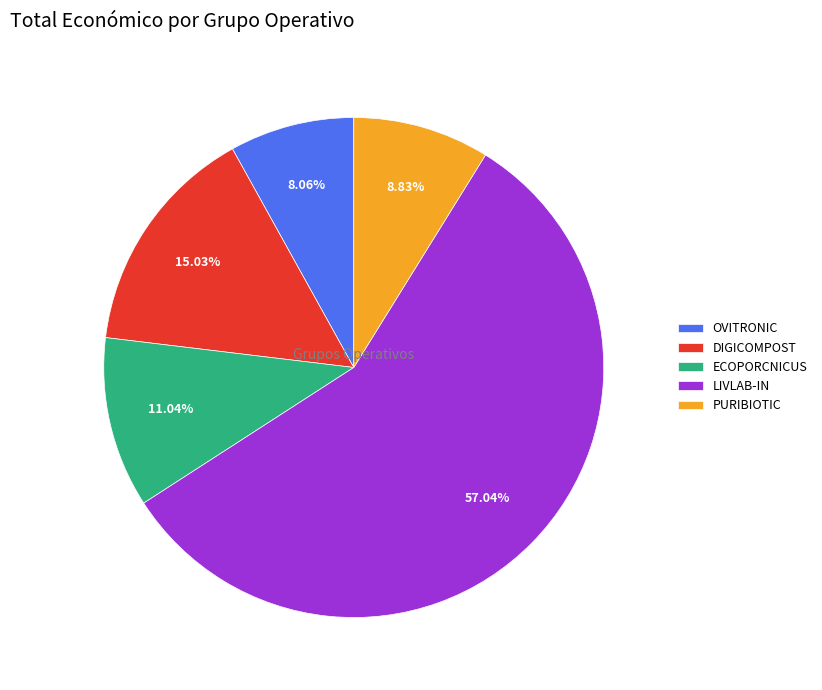

True or false: PURIBIOTIC accounts for 17% of the total.

False